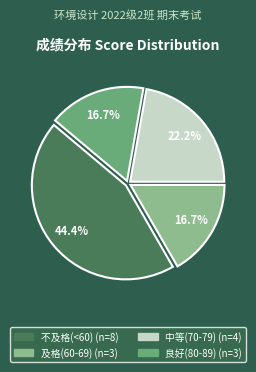

Is there any slice that represents more than half of the pie?

No